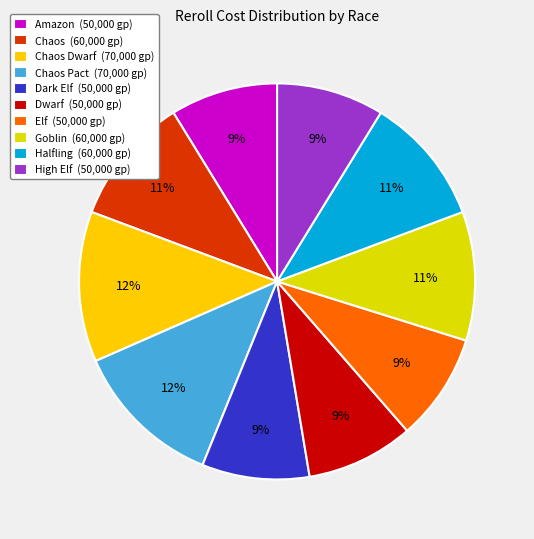

To the nearest percent, what is the average slice percentage?

10%